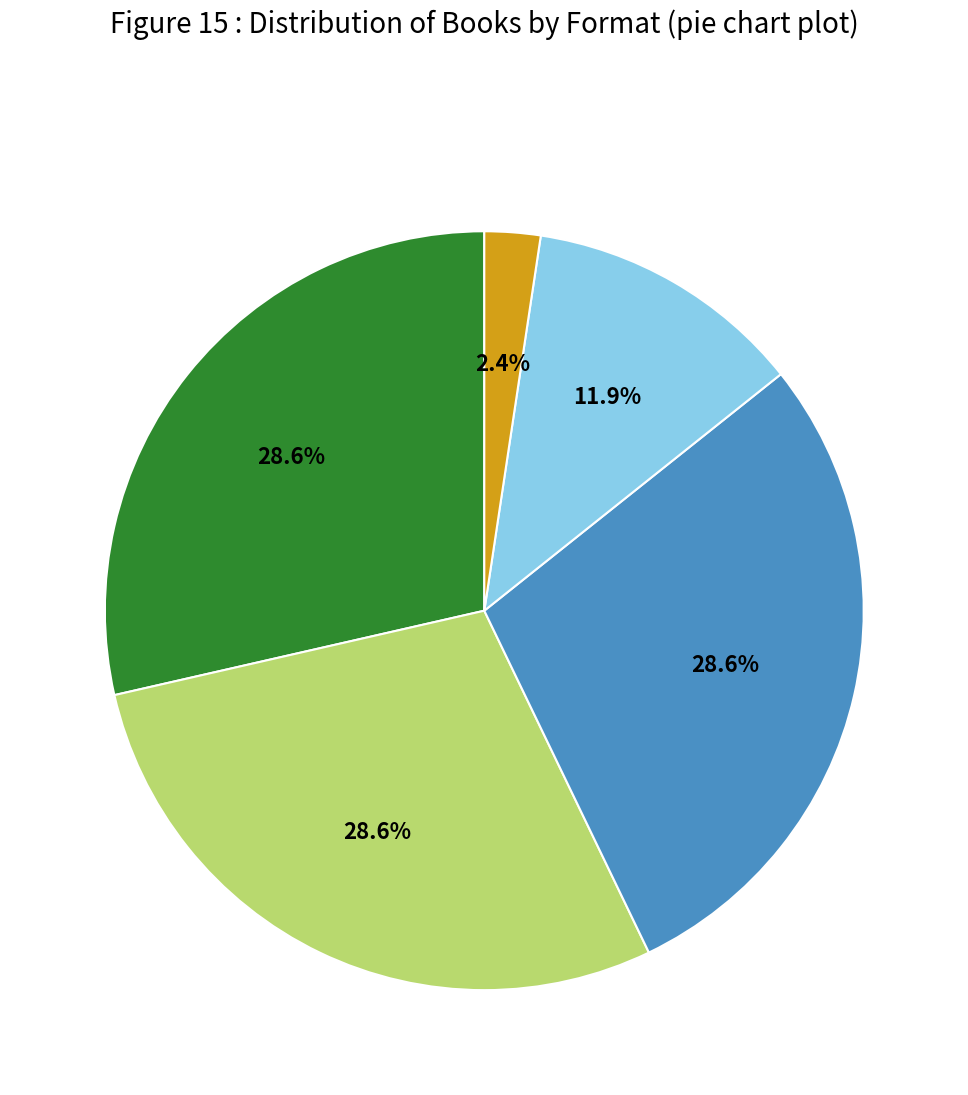

Is there any slice that represents more than half of the pie?

No